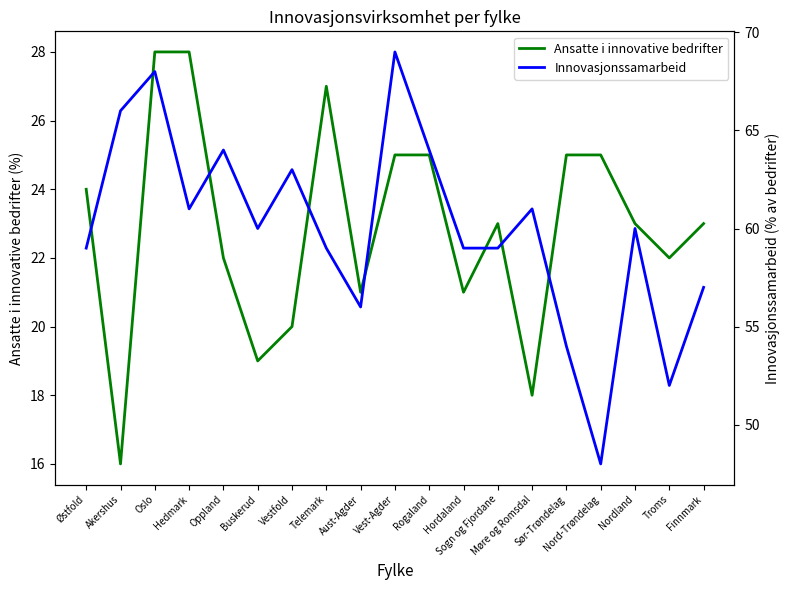

True or false: Ansatte i innovative bedrifter and Innovasjonssamarbeid intersect in this chart.

False